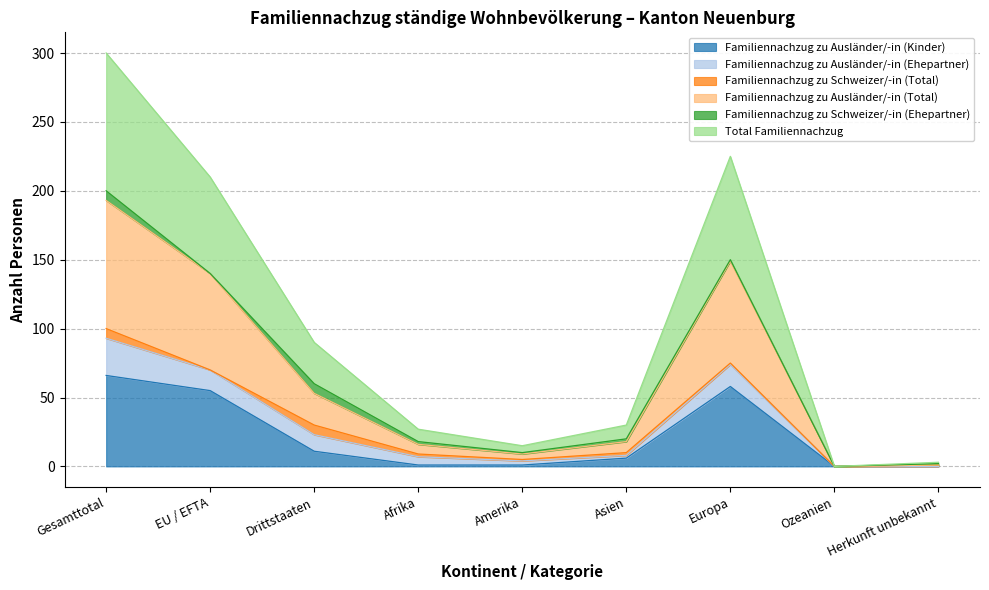

Does the chart display data point markers on the line(s)?

No